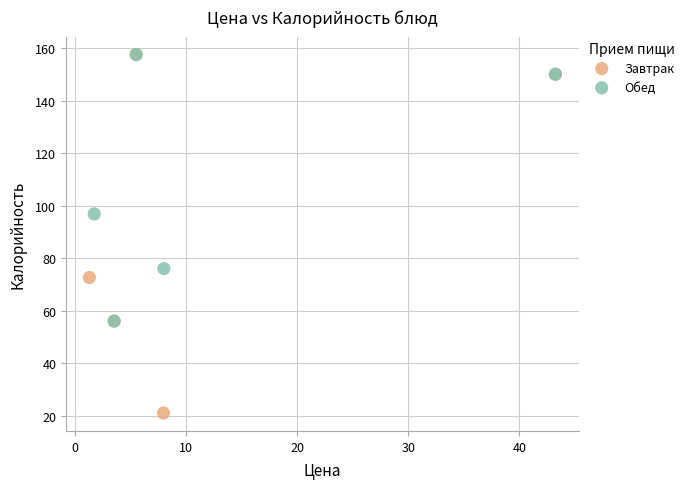

What are all the series names shown in the legend?

Завтрак, Обед